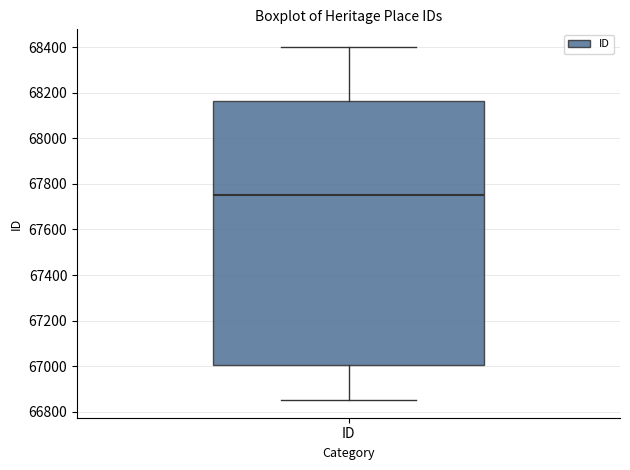

Transcribe this box plot: give where the median line is, the range the box spans, and where the two whiskers end, as read against the y-axis. The values are not printed on the chart, so give them approximately, as read against the axis.

median 67760, box 67000 to 68160, whiskers 66860 to 68400